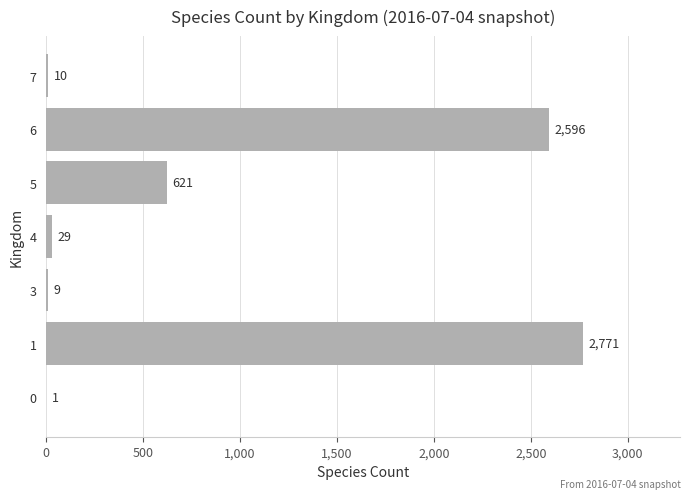

The value at 4 is 29. True or false?

True